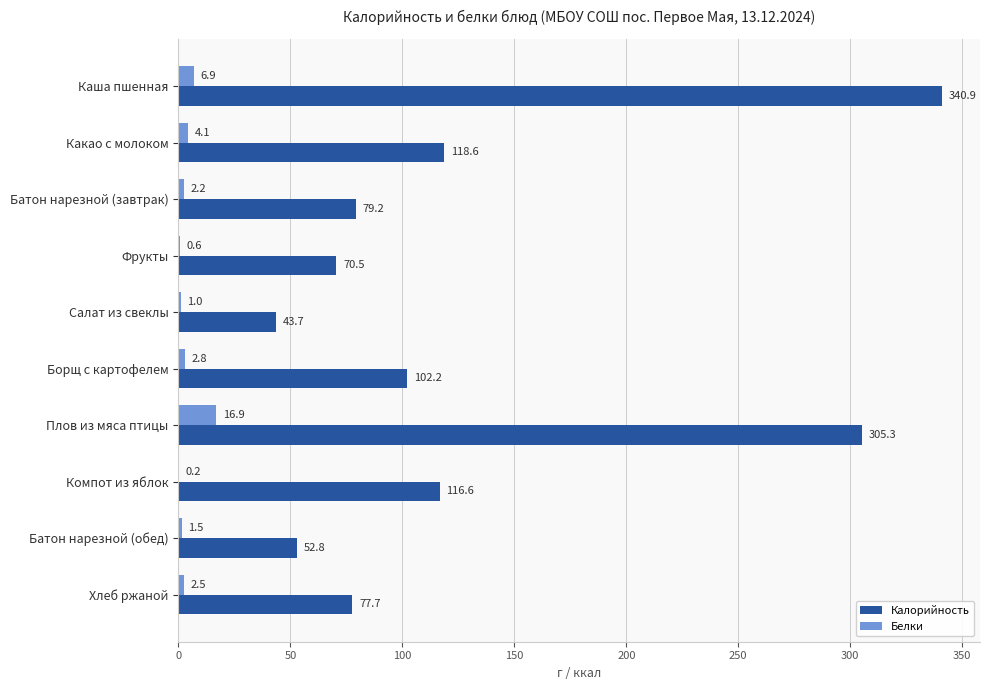

At which label does Белки reach its peak?

Плов из мяса птицы